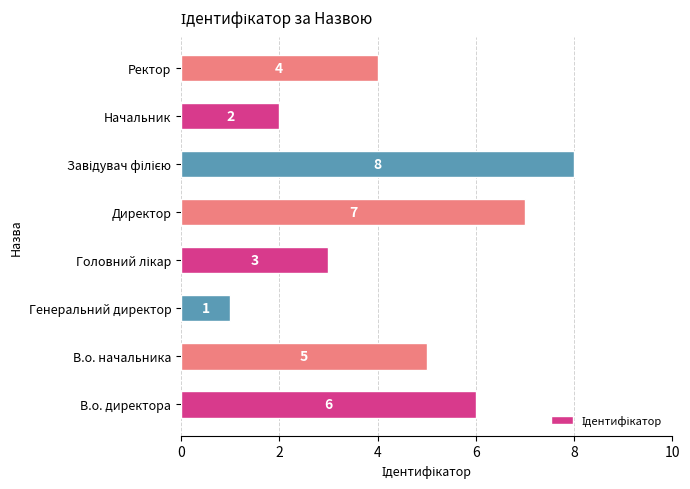

What is the difference between the maximum and second lowest values?

6